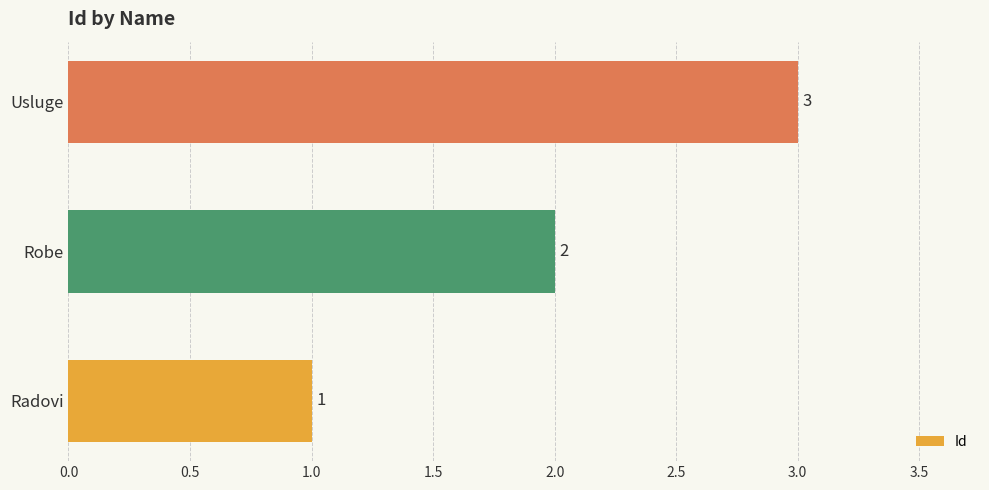

List the labels in order of value, largest first.

Usluge, Robe, Radovi